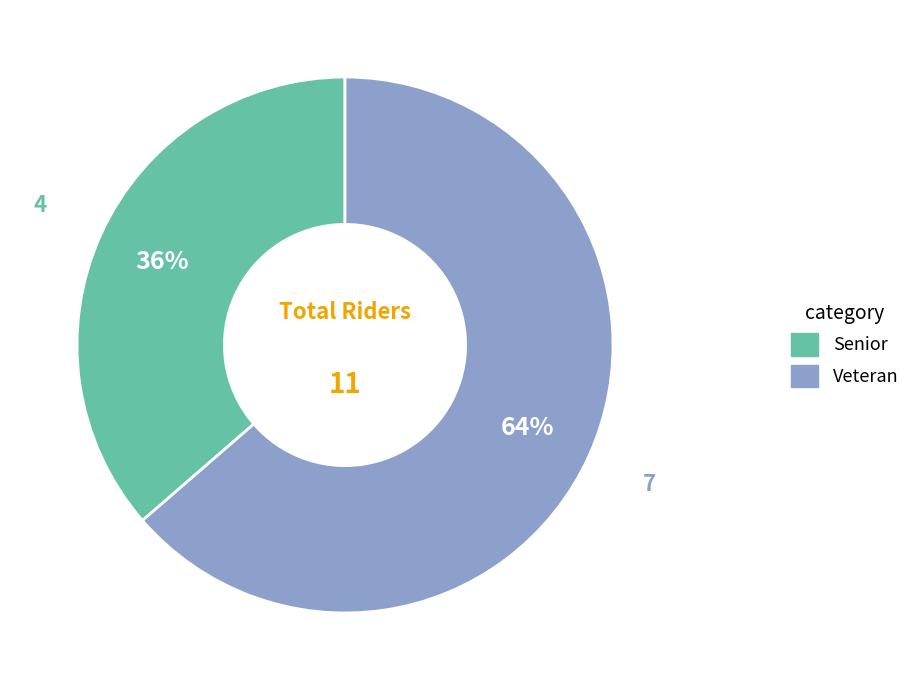

Rank the categories by value from highest to lowest.

Veteran, Senior